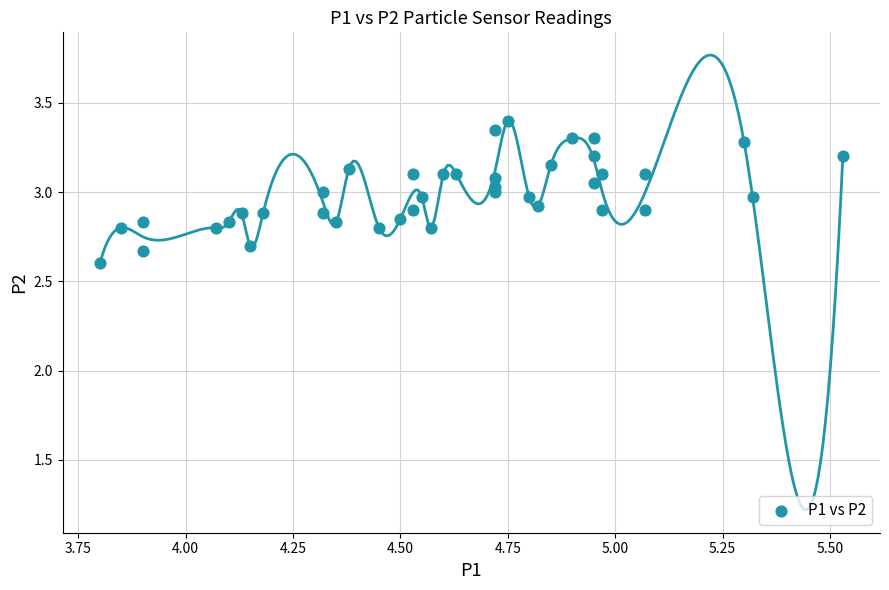

What is the range of Y values (max minus min)?

0.8